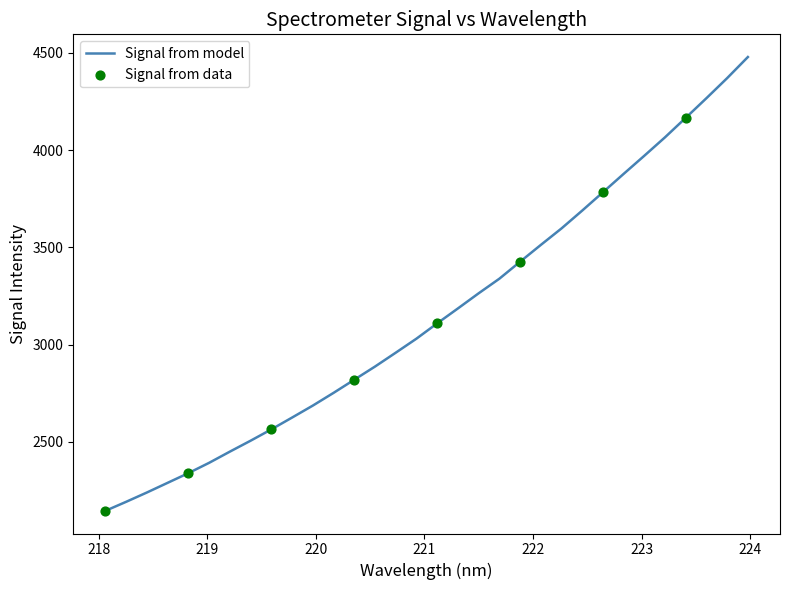

What is the difference between the maximum and minimum values?

2334.7